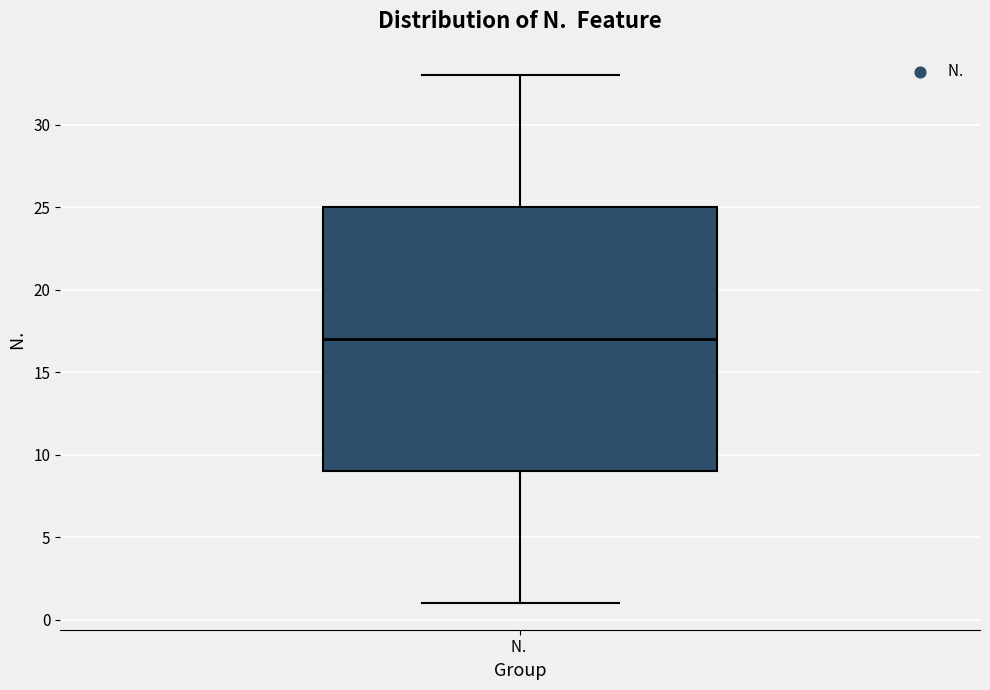

Where does the upper whisker of the box for N. end on the y-axis? The values are not printed on the chart, so give them approximately, as read against the axis.

33